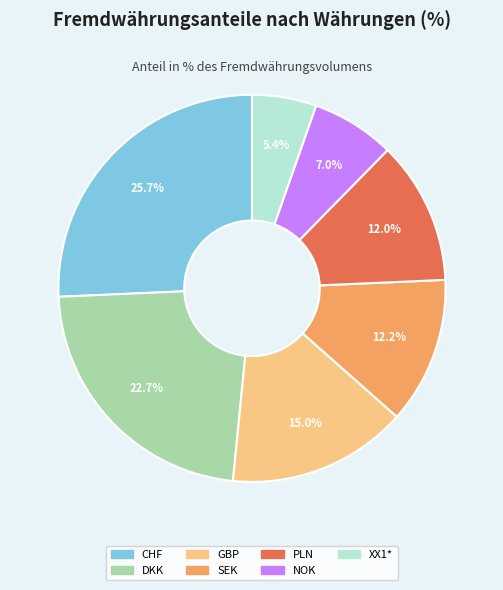

Is PLN the majority of the pie?

No